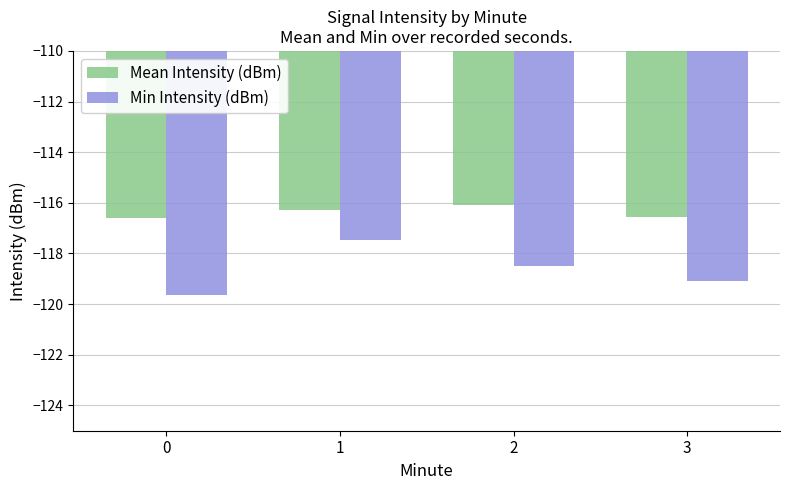

At which category is the sum across all series the highest?

1